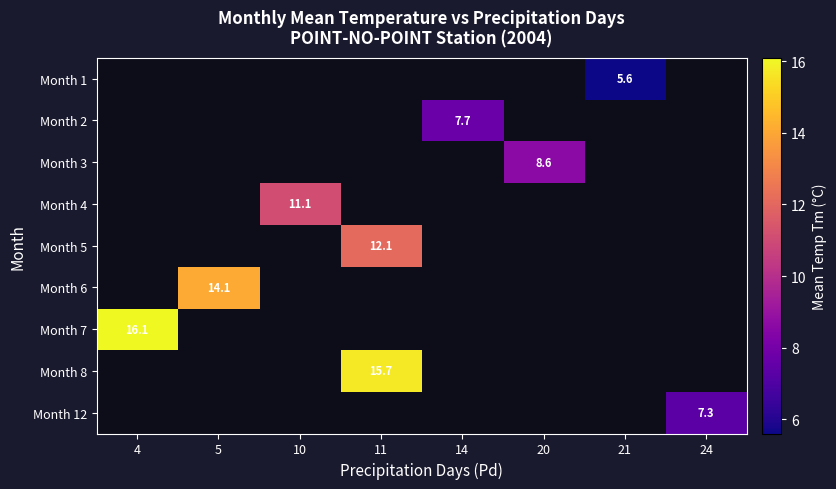

At which category does the chart reach its peak across all series?

4